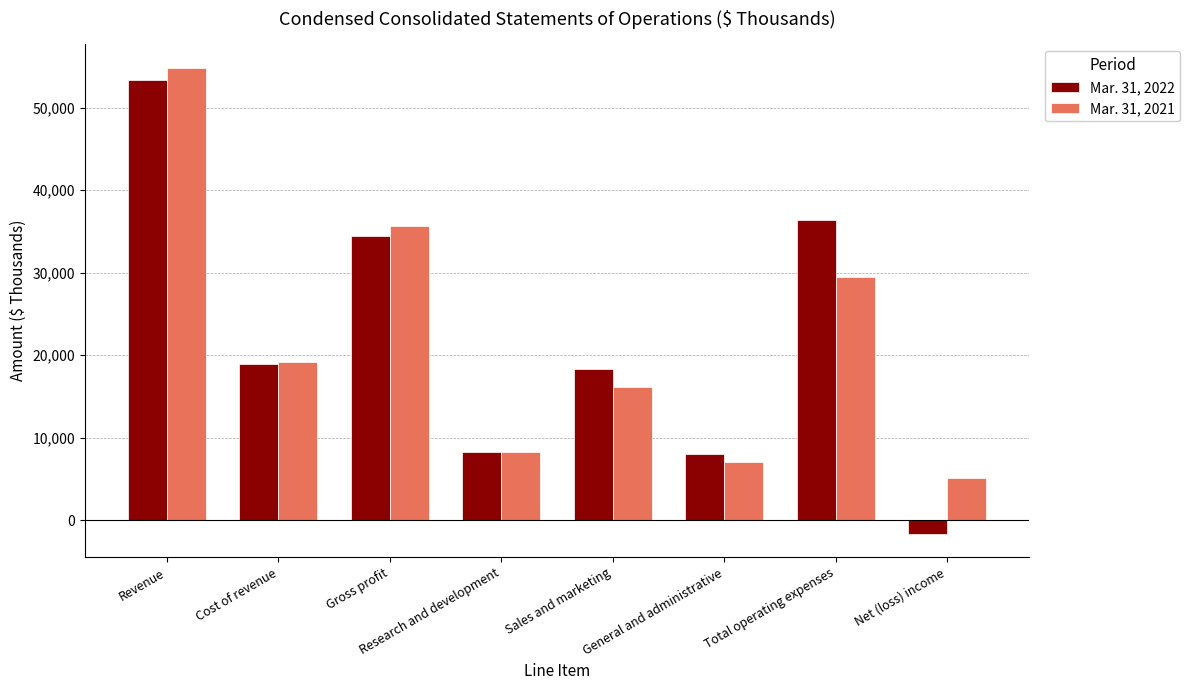

What is the difference between the highest and lowest values at Gross profit?

1250